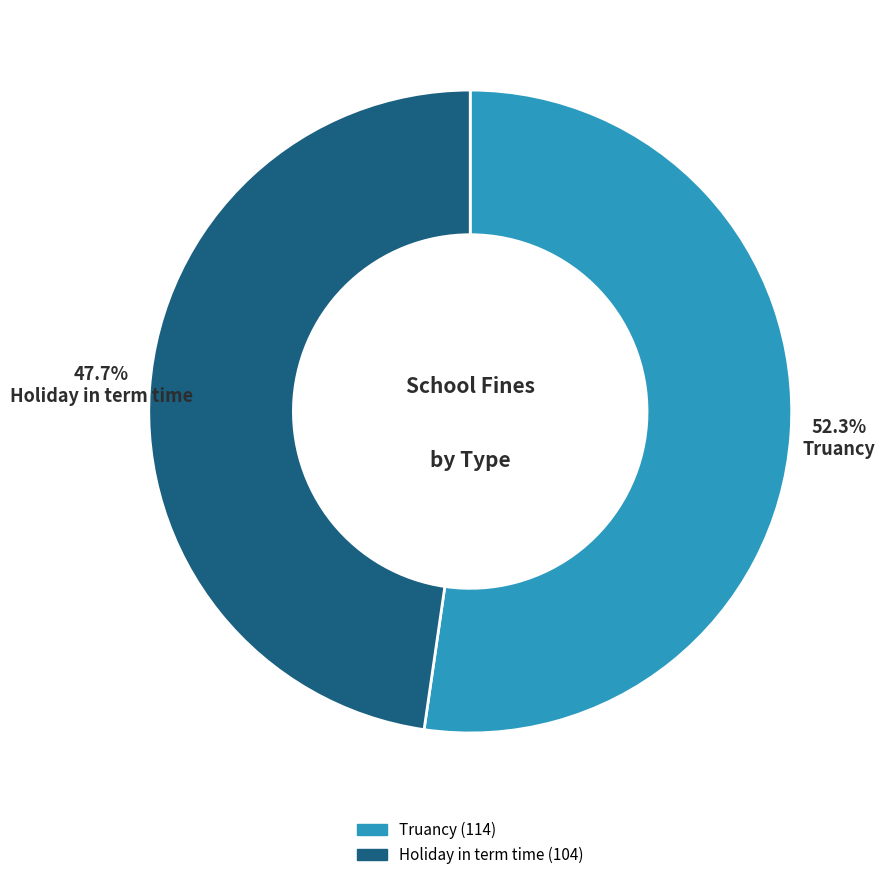

To the nearest percent, what percentage of the pie is Holiday in term time?

48%